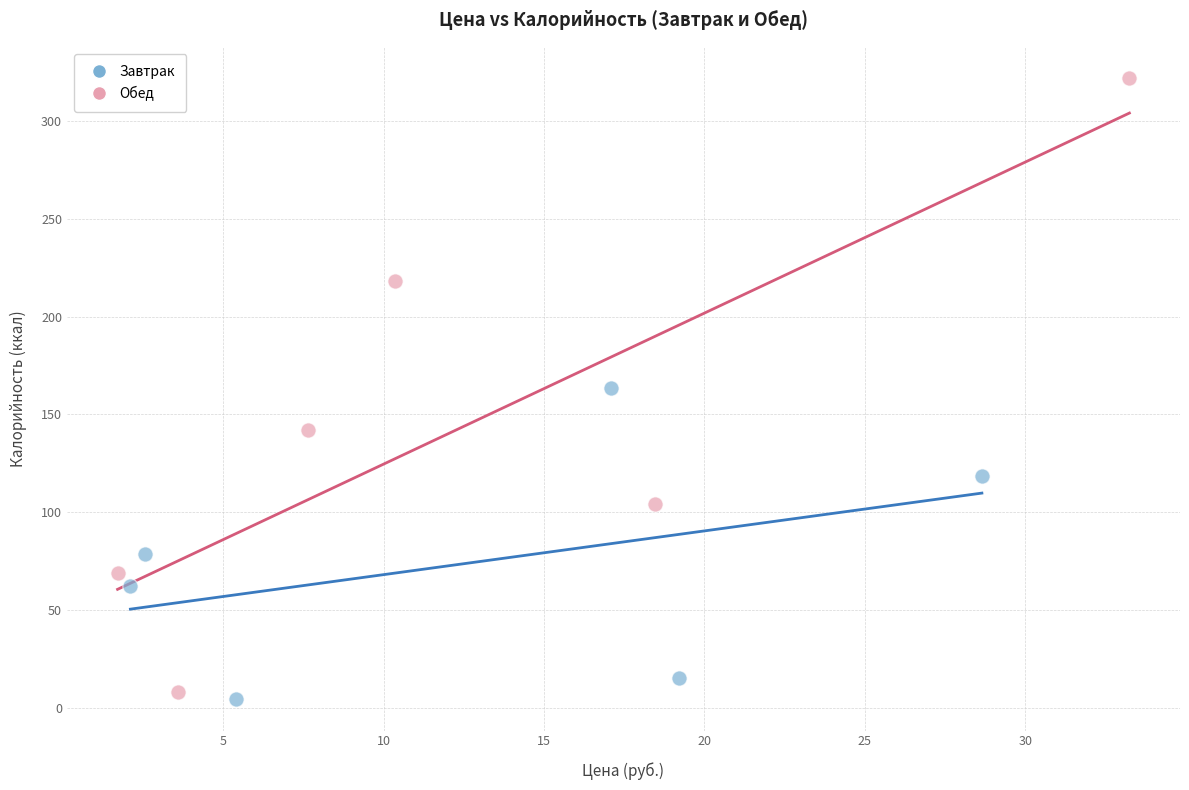

Which series reaches the maximum Y coordinate?

Обед